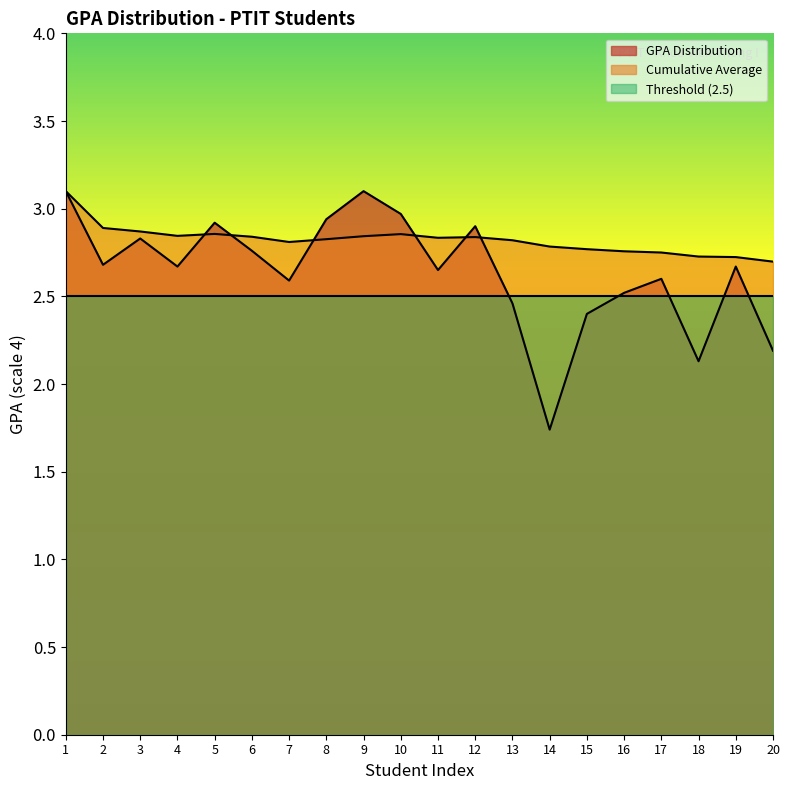

True or false: GPA Distribution has more than 1 points higher than both neighbors.

True